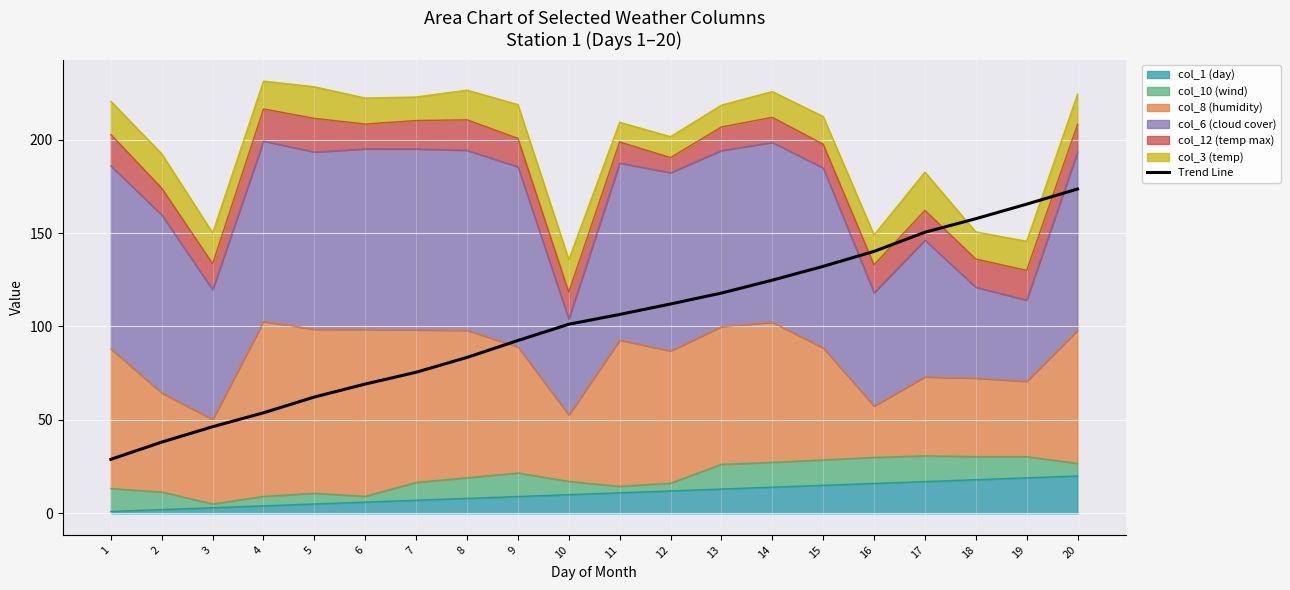

What is the greatest value displayed?

173.6